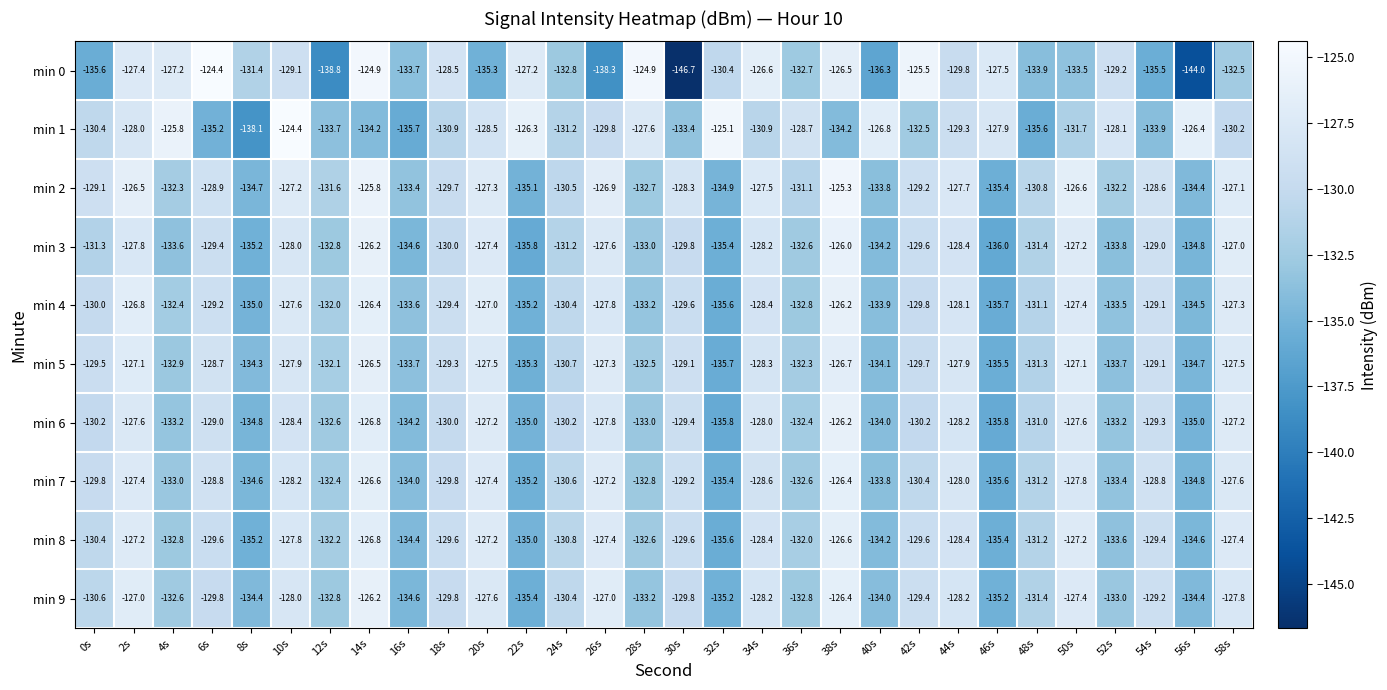

Which series has the largest range (max minus min)?

min 0